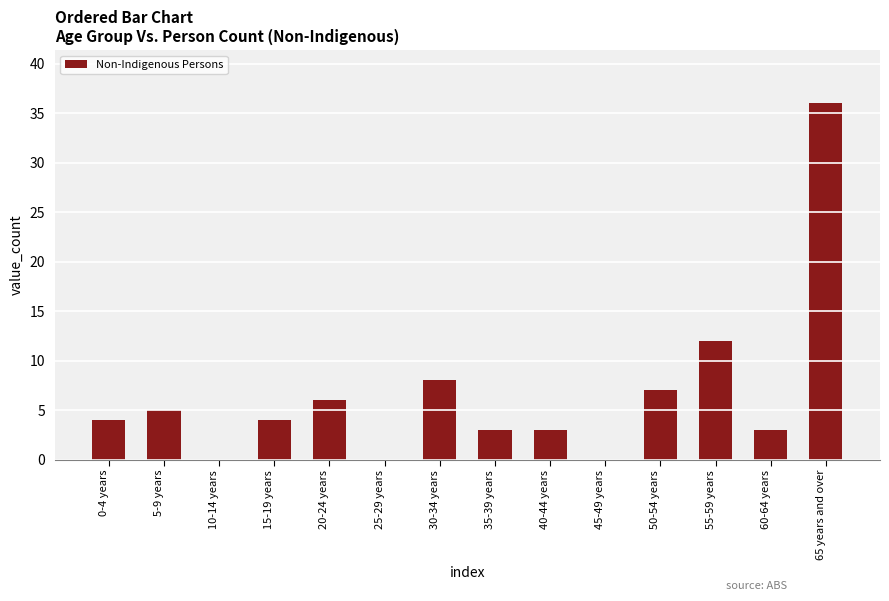

How many data points does each series have?

14